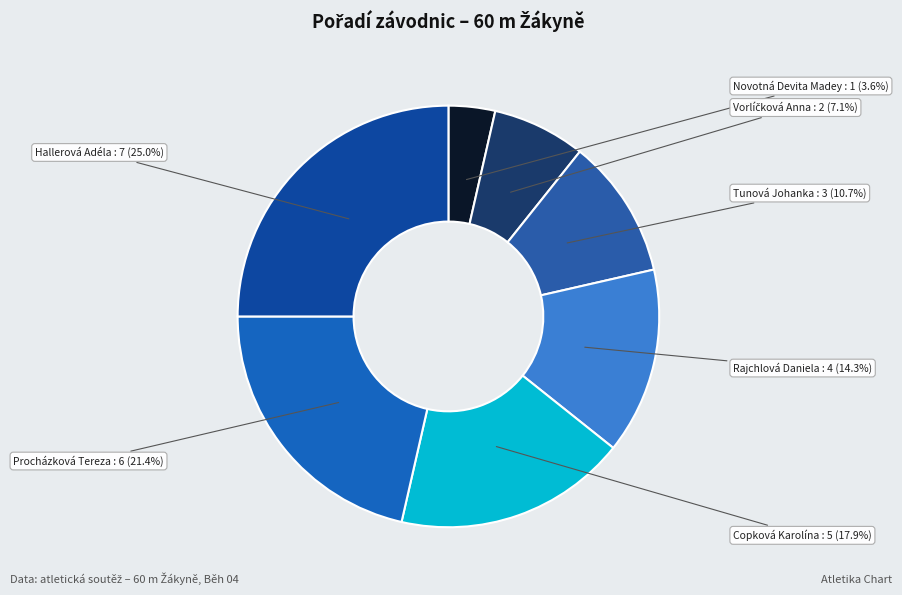

Does Copková Karolína represent more than half of the total?

No